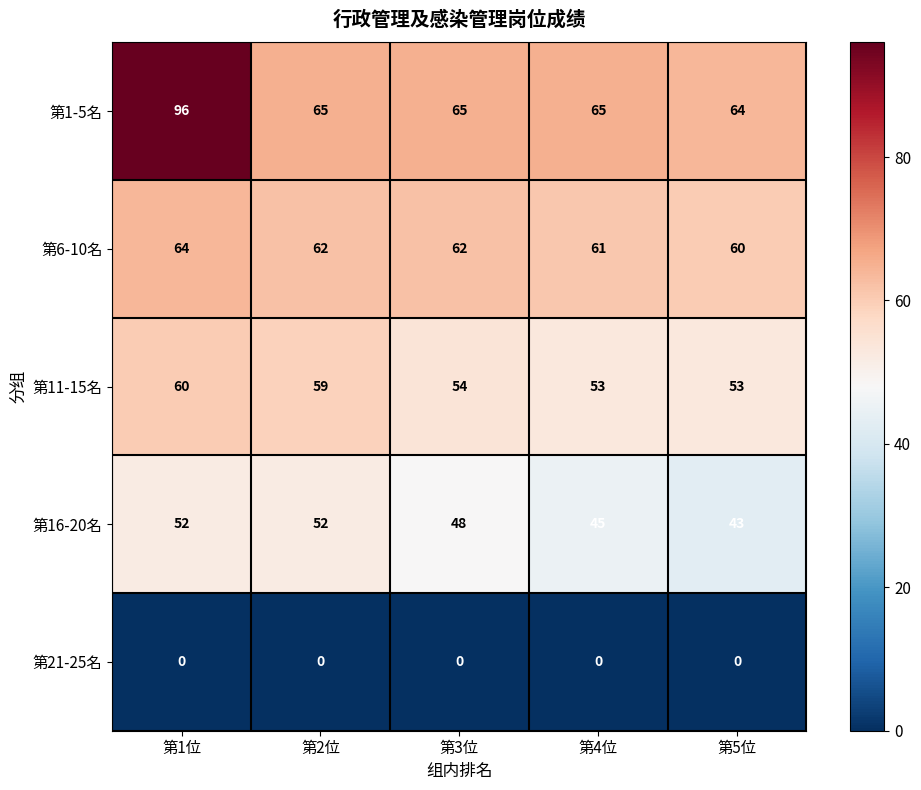

What is the spread (max minus min) of values at 第3位?

65